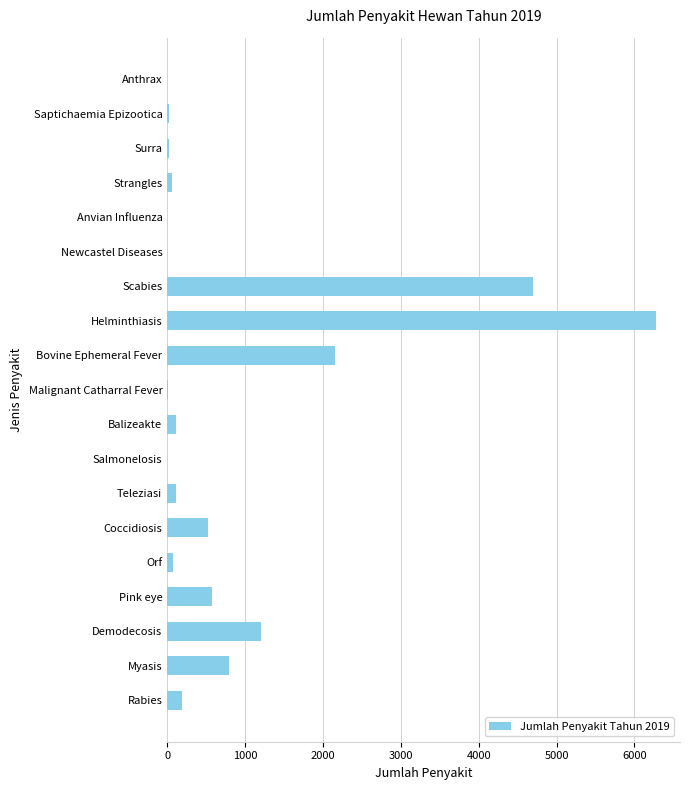

What is the sum of all values?

16820